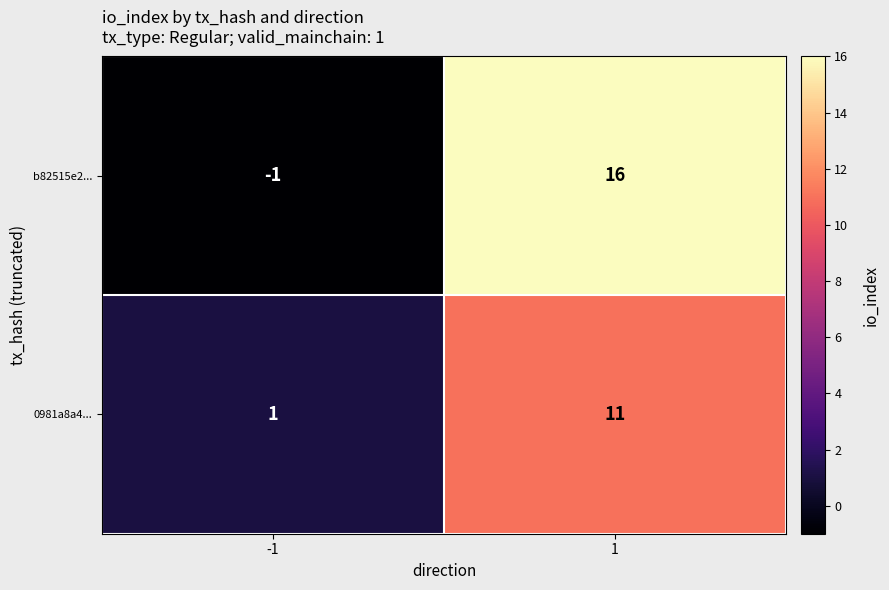

At how many categories does at least one series exceed 0?

2